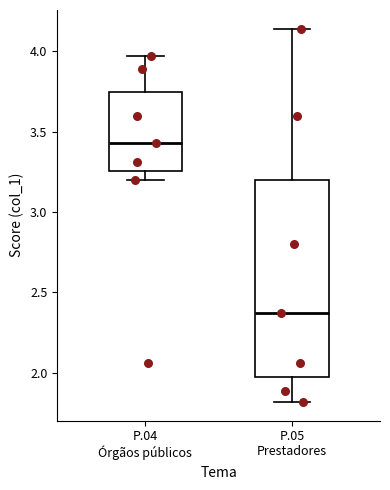

Comparing the boxes themselves (not the whiskers), which one is the tallest?

P.05 Prestadores